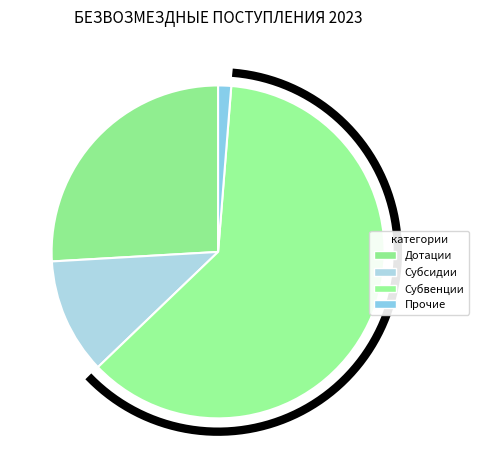

Between Субвенции бюджетам and Прочие безвозмездные поступления, which is larger?

Субвенции бюджетам